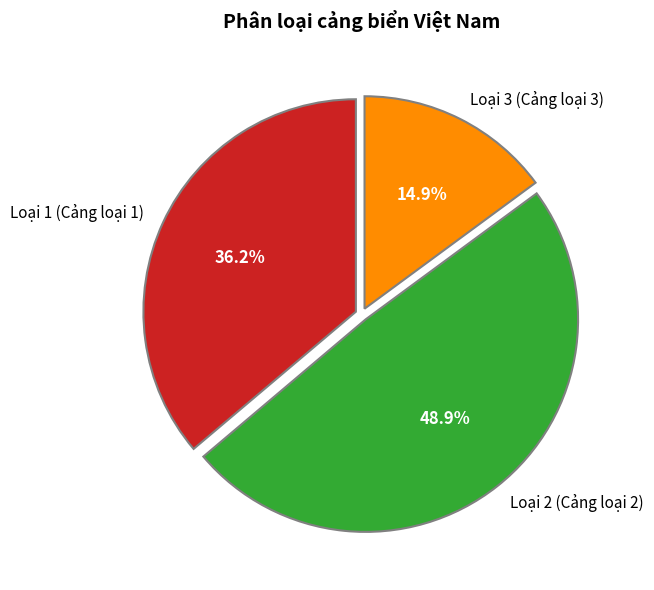

Count the number of slices in the pie.

3